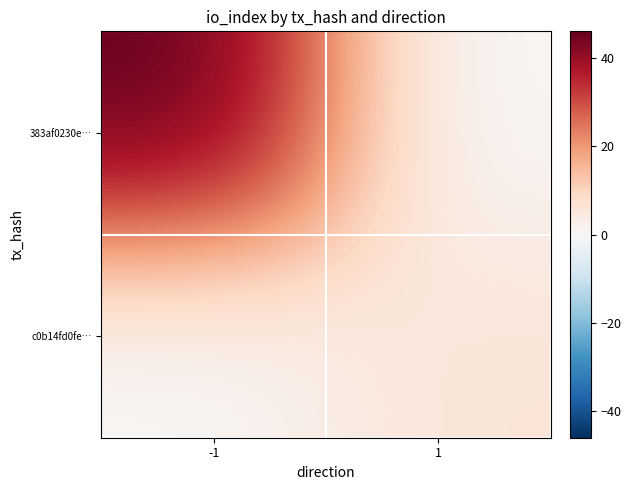

Which series has the widest spread of values?

383af0230e…